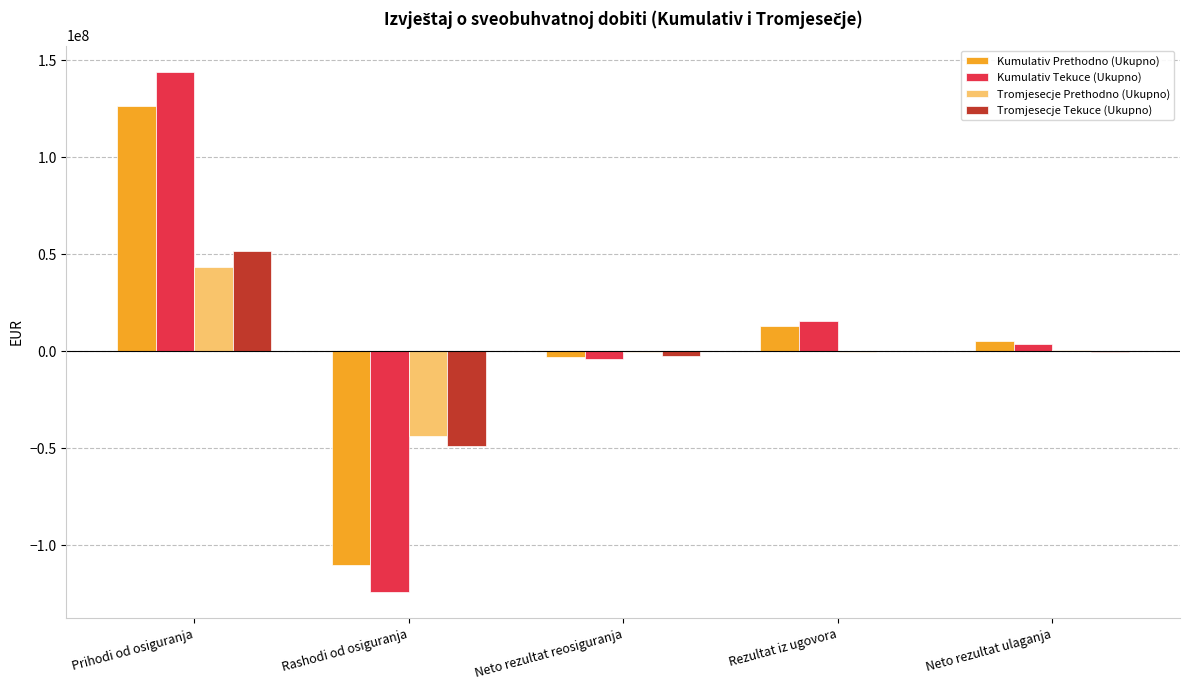

Is the value of Tromjesecje Prethodno (Ukupno) at Neto rezultat reosiguranja greater than the value of Tromjesecje Tekuce (Ukupno) at Rashodi od osiguranja?

Yes